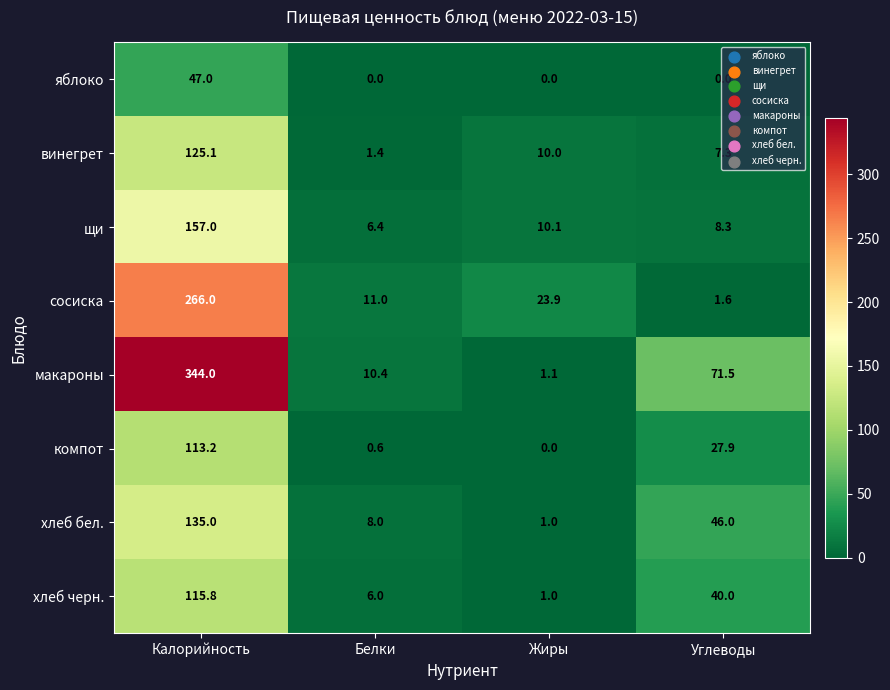

At which category does the chart reach its peak across all series?

Калорийность